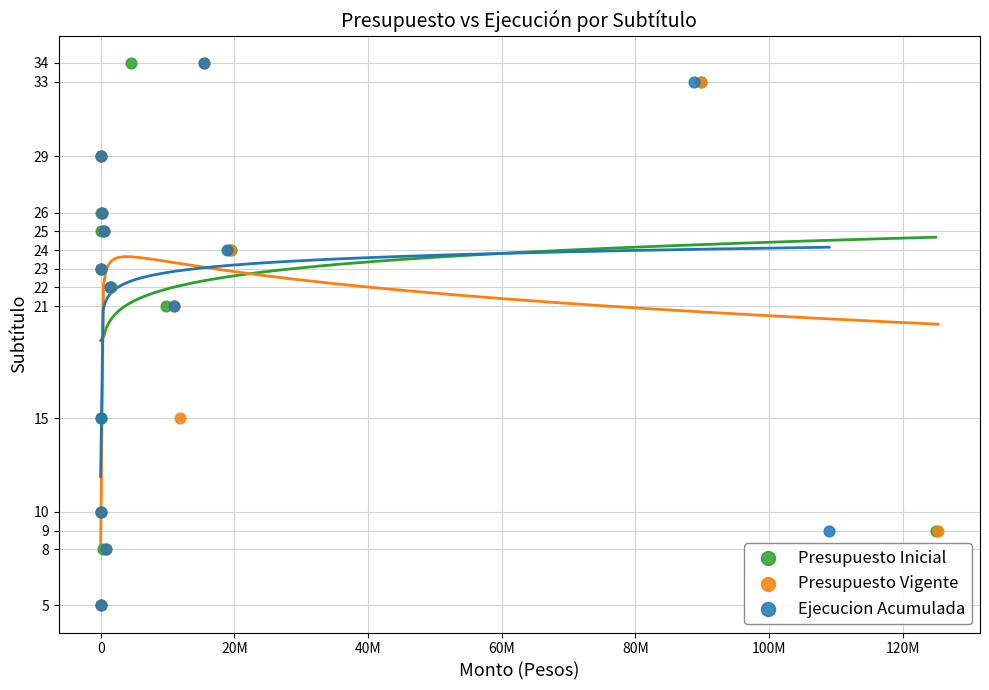

What are all the series names shown in the legend?

Presupuesto Inicial, Presupuesto Vigente, Ejecucion Acumulada